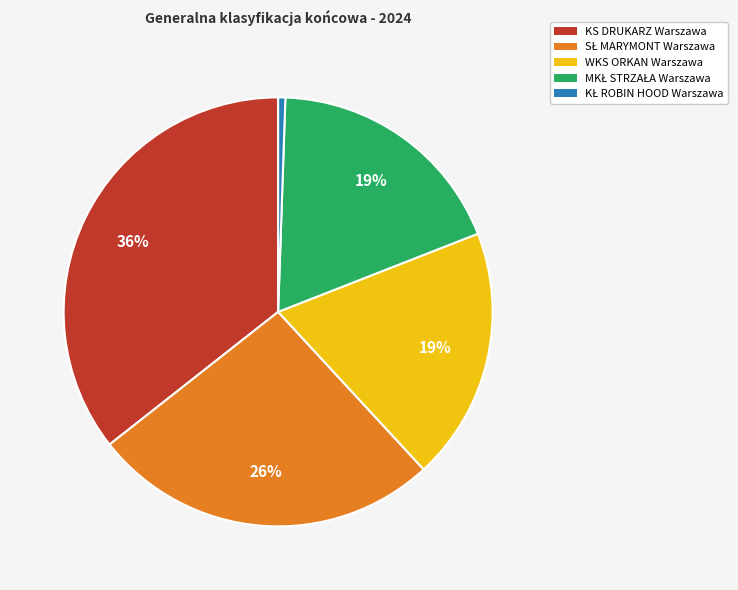

Is there a majority slice in this chart?

No